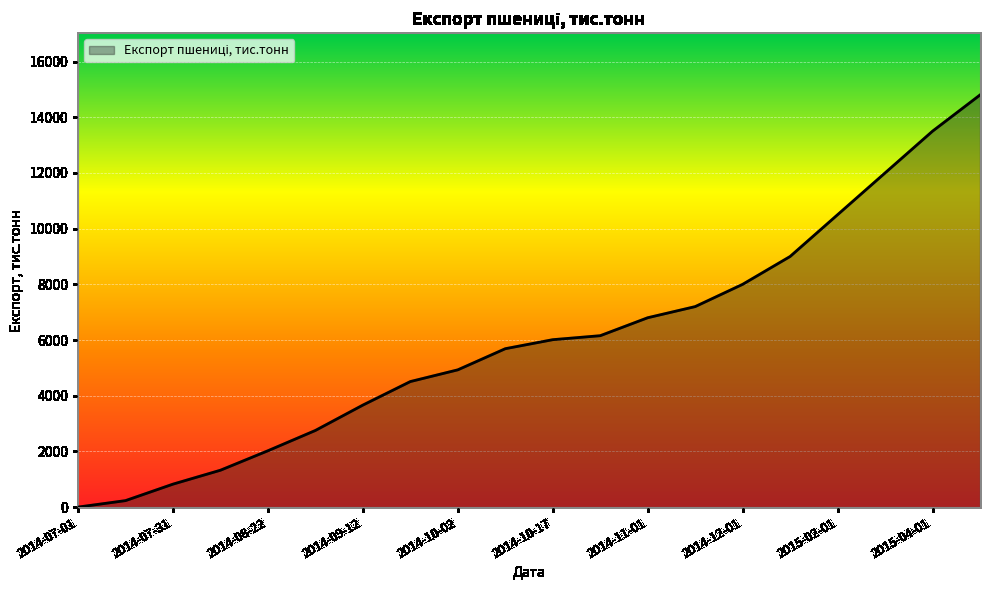

How many lines are shown in the chart?

1